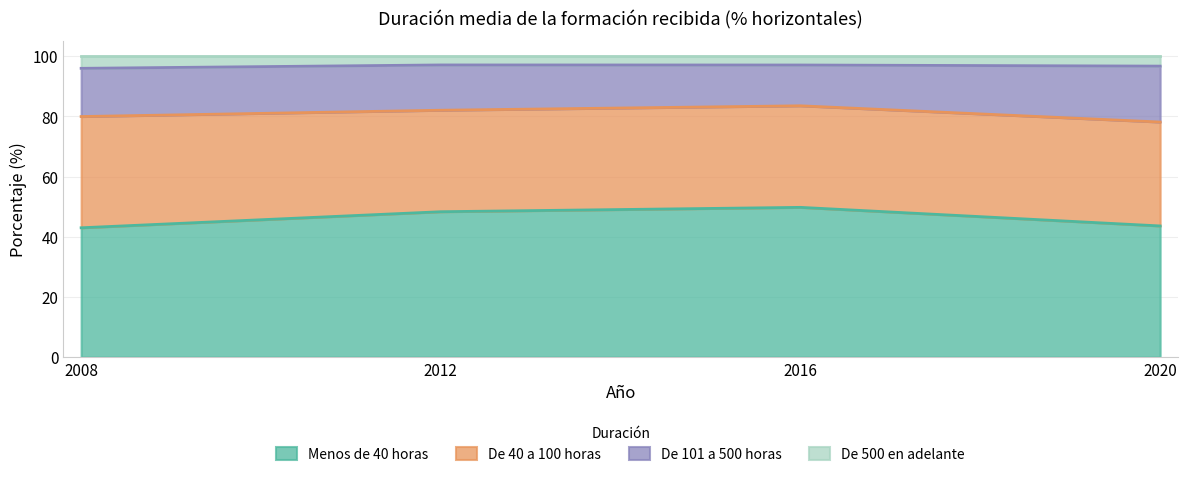

What is the total value across all series at 2020?

100.0